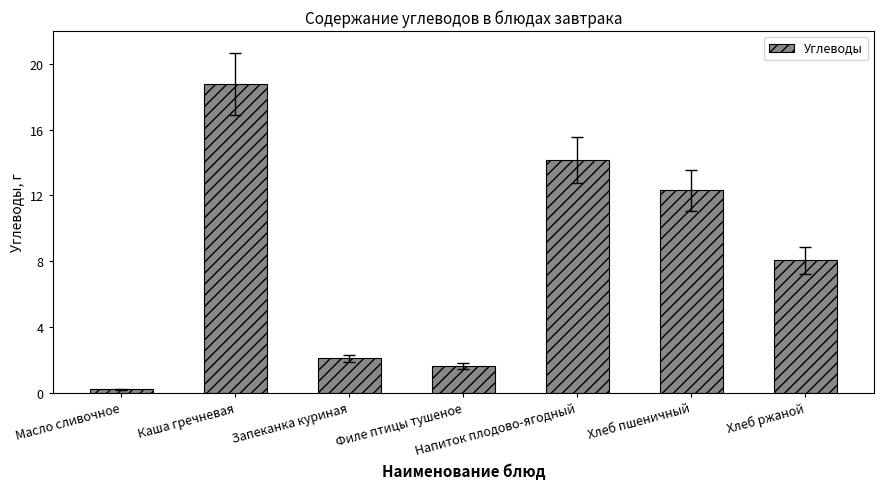

Where does the data first go above 8?

Каша гречневая